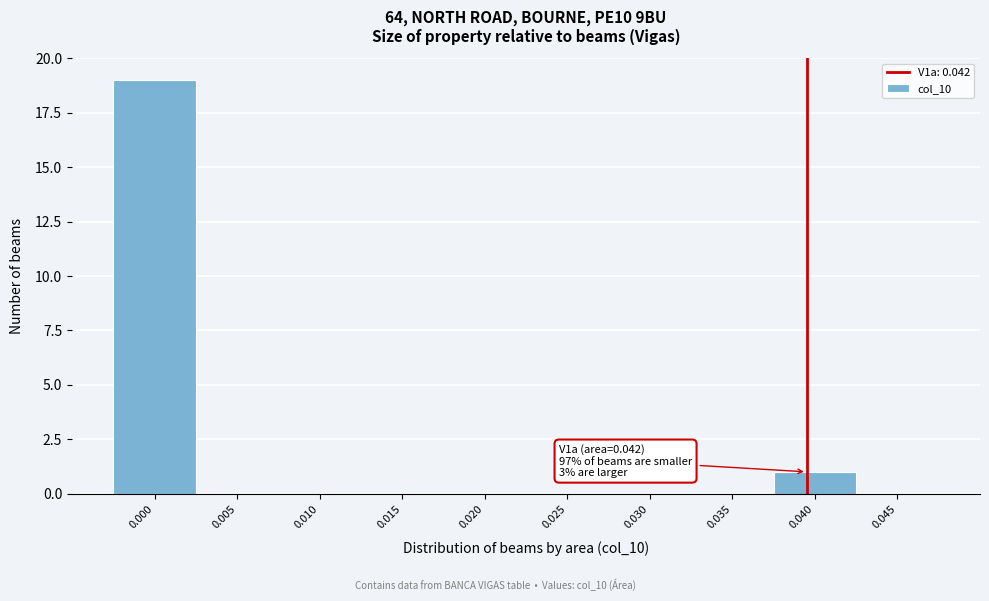

Reading left to right, list all the values displayed in this chart.

0.000=19	0.005=0	0.010=0	0.015=0	0.020=0	0.025=0	0.030=0	0.035=0	0.040=1	0.045=0